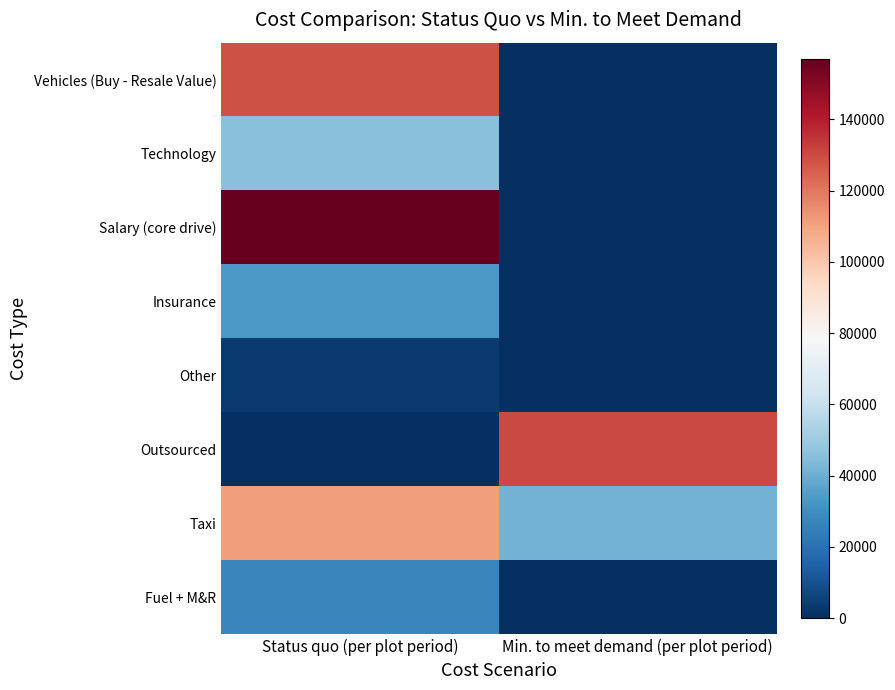

Reading left to right, list all the values displayed in this chart.

Vehicles (Buy - Resale Value): Status quo (per plot period)=128693.3	Min. to meet demand (per plot period)=0.0
Technology: Status quo (per plot period)=45491.4	Min. to meet demand (per plot period)=0.0
Salary (core drive): Status quo (per plot period)=156950.0	Min. to meet demand (per plot period)=0.0
Insurance: Status quo (per plot period)=33586.8	Min. to meet demand (per plot period)=0.0
Other: Status quo (per plot period)=3316.9	Min. to meet demand (per plot period)=0.0
Outsourced: Status quo (per plot period)=0.0	Min. to meet demand (per plot period)=130000.0
Taxi: Status quo (per plot period)=111081.5	Min. to meet demand (per plot period)=41310.0
Fuel + M&R: Status quo (per plot period)=27379.9	Min. to meet demand (per plot period)=0.0